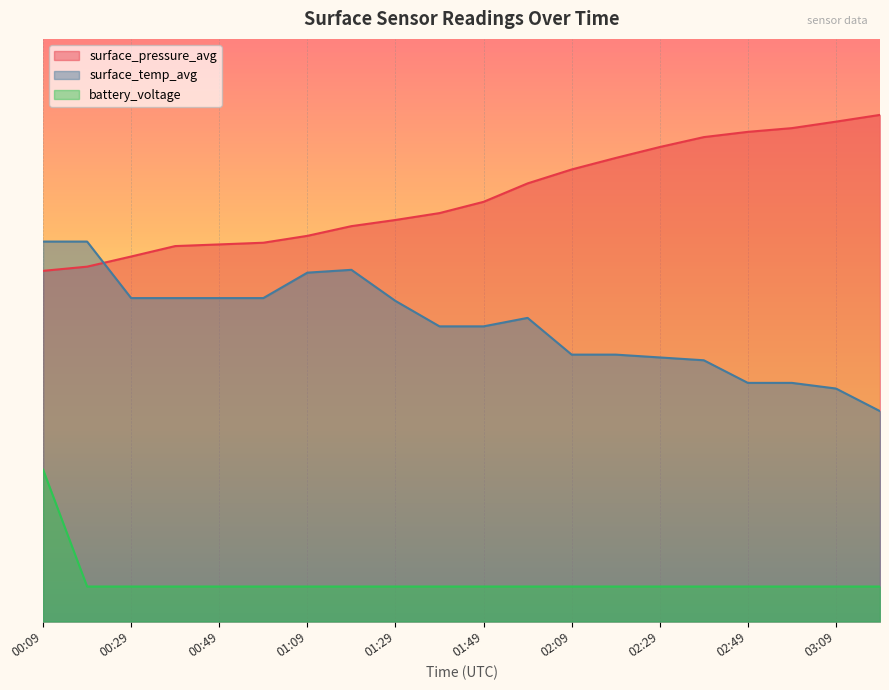

Which label corresponds to the largest value in the chart?

03:19